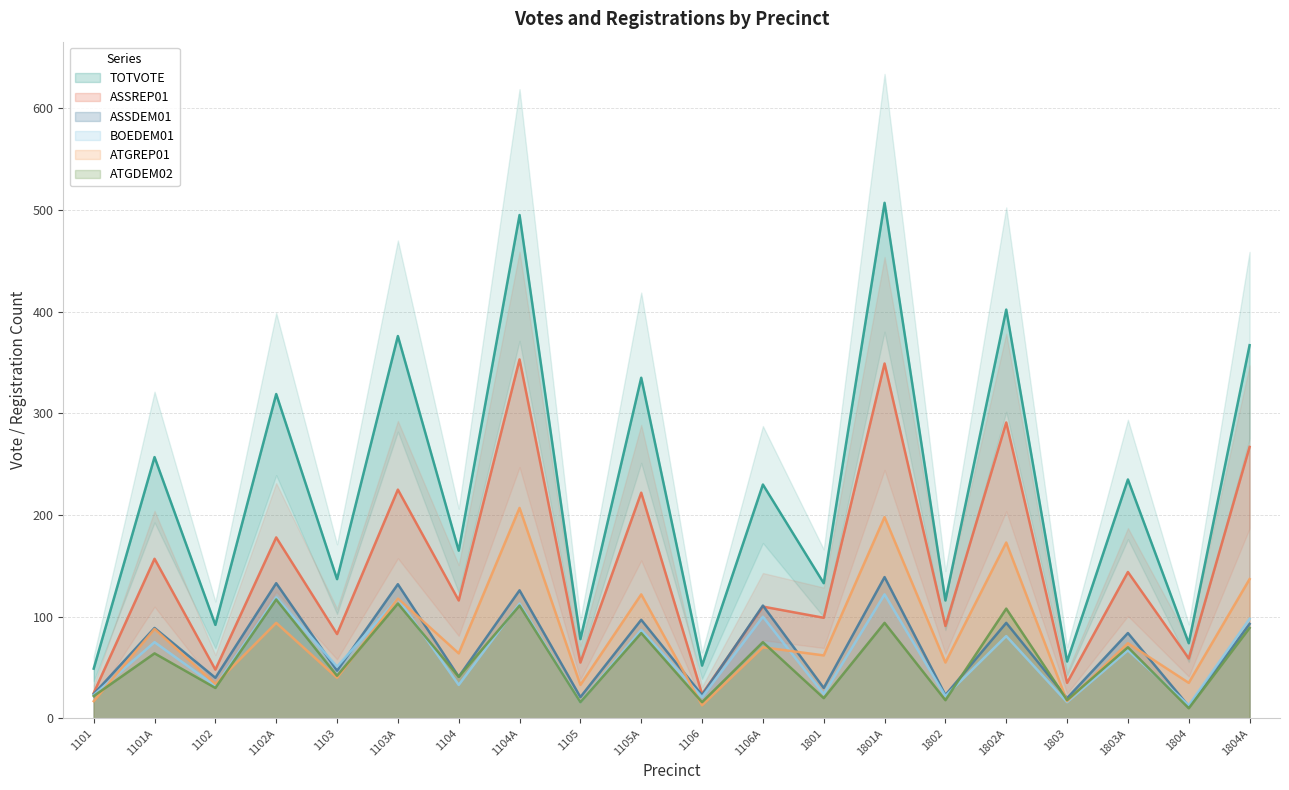

What is the approximate value of ATGDEM02 at 1101, to the nearest 5?

20